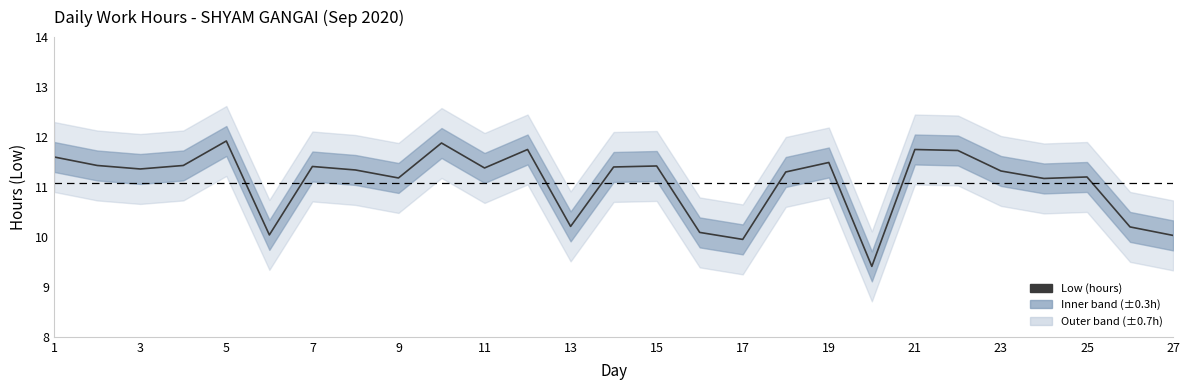

Reading right to left, extract all data points from this chart.

10.0	10.2	11.2	11.2	11.3	11.7	11.8	9.4	11.5	11.3	9.9	10.1	11.4	11.4	10.2	11.8	11.4	11.9	11.2	11.3	11.4	10.0	11.9	11.4	11.4	11.4	11.6